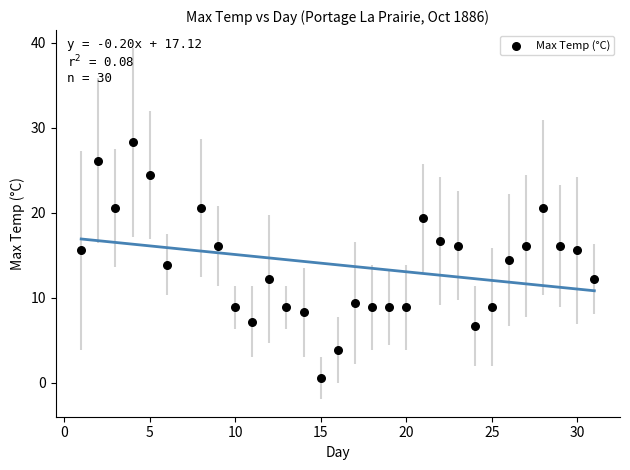

What is the range of X values (max minus min)?

30.0